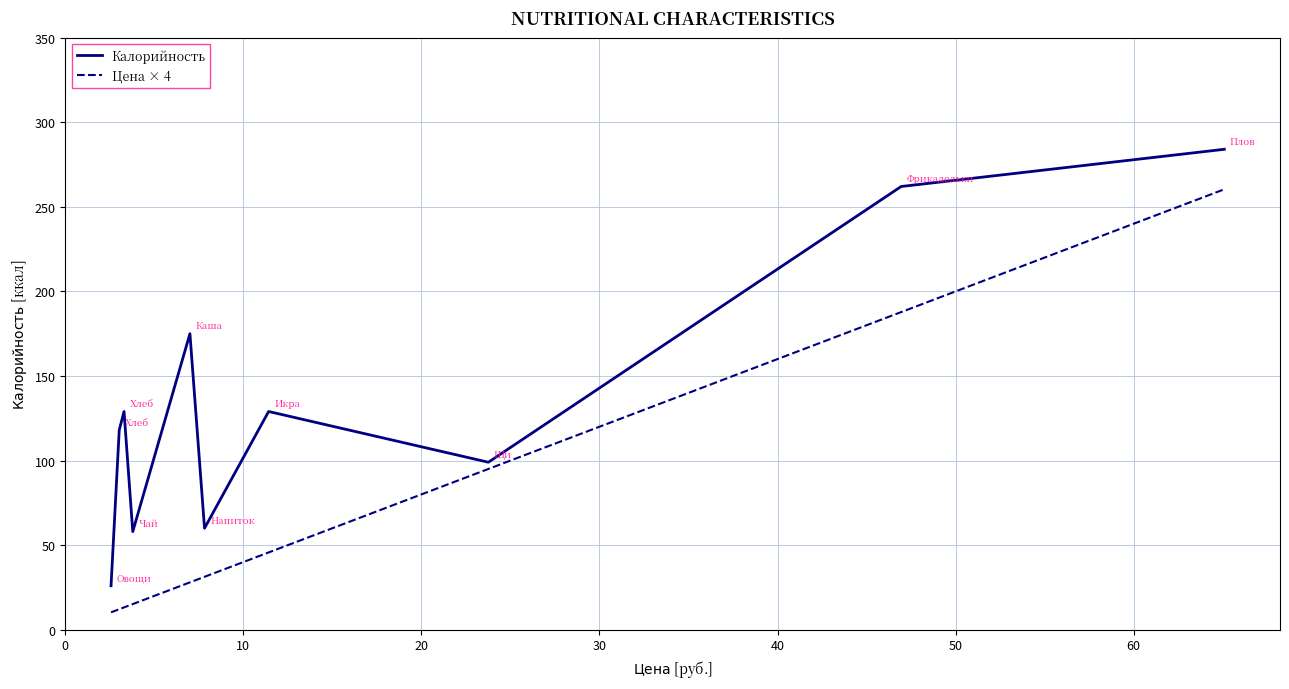

What is the lowest value of the Цена × 4 series?

10.3